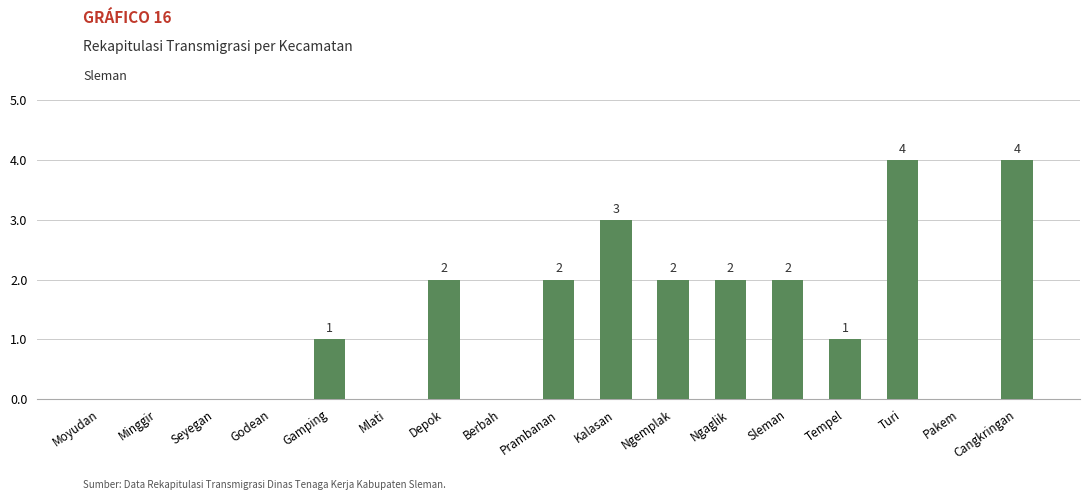

Does the chart contain stacked bars?

No